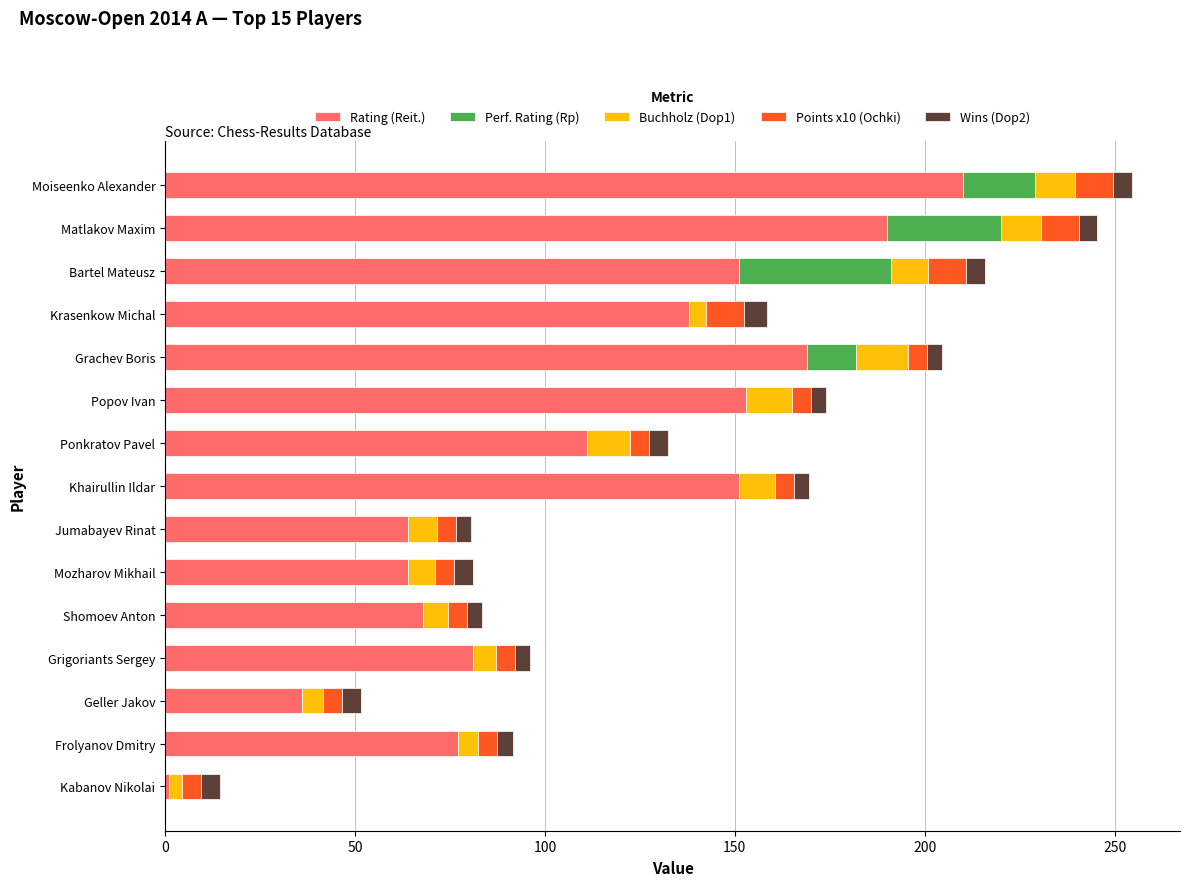

How many categories are shown in the chart?

15